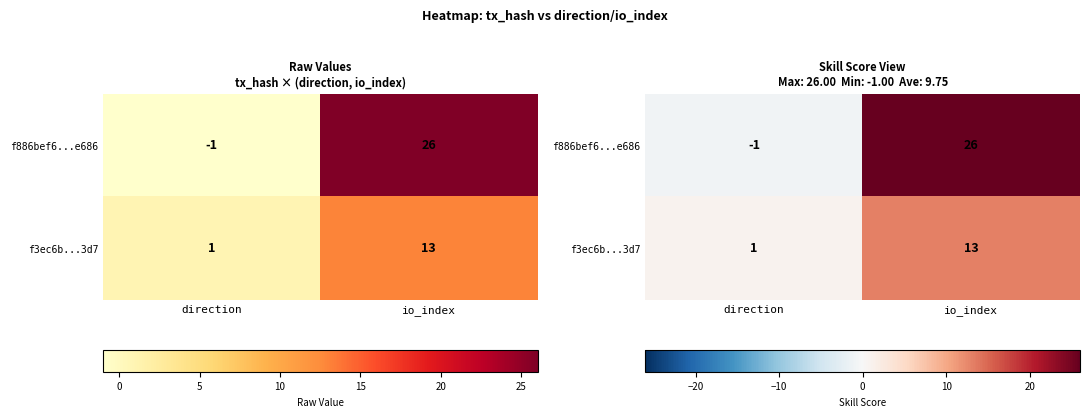

Is it true that f886bef6...e686 equals 26 at io_index?

True